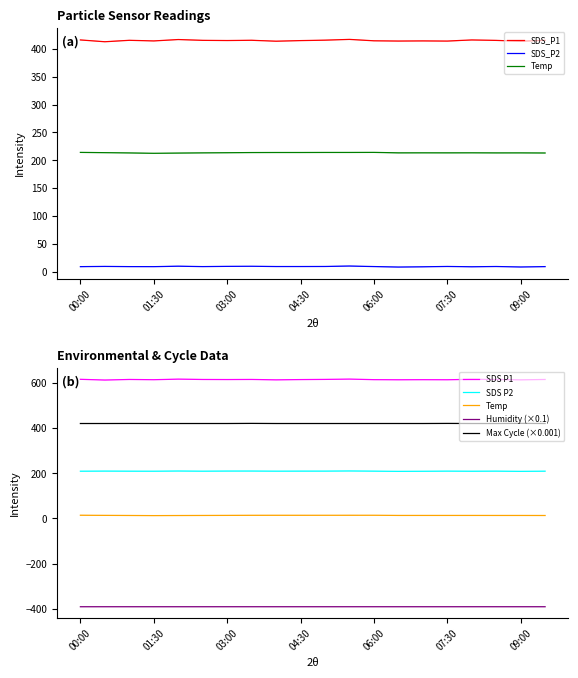

How many data points does each series have?

20